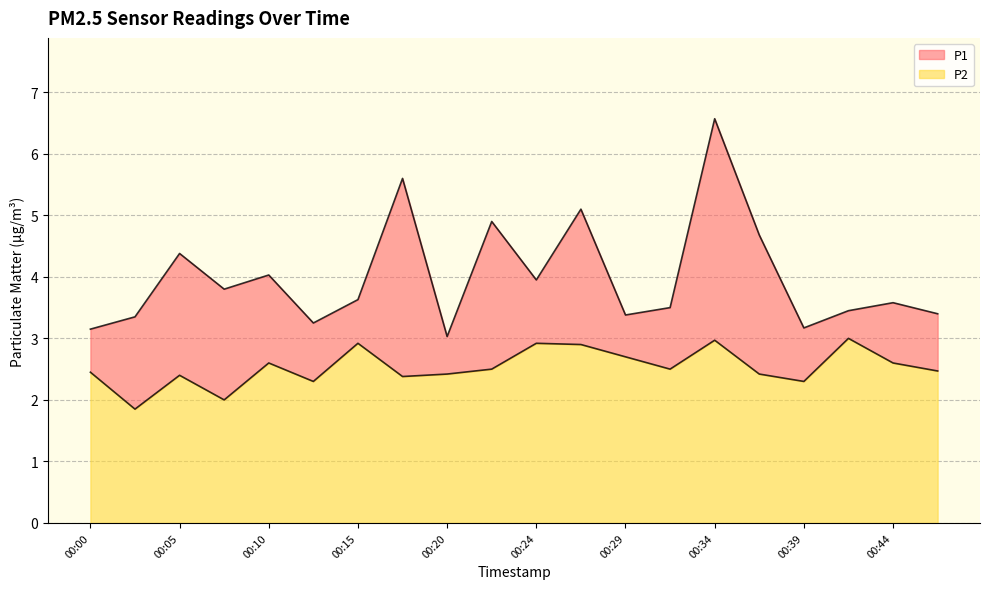

Where is P2 nearest to the value 2?

00:07